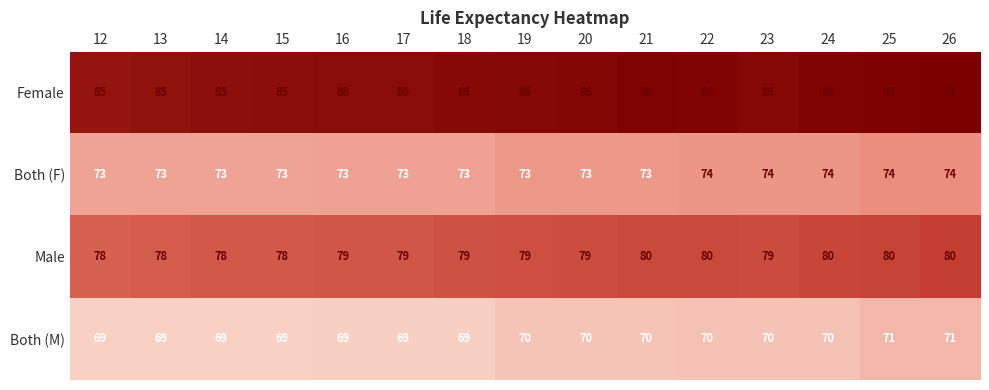

Count the Female values in the range 85 to 86.

13